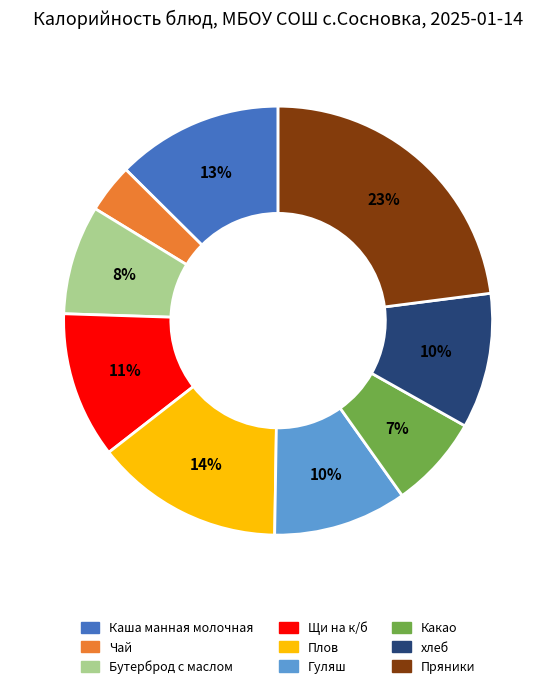

Between Какао and Каша манная молочная, which is larger?

Каша манная молочная